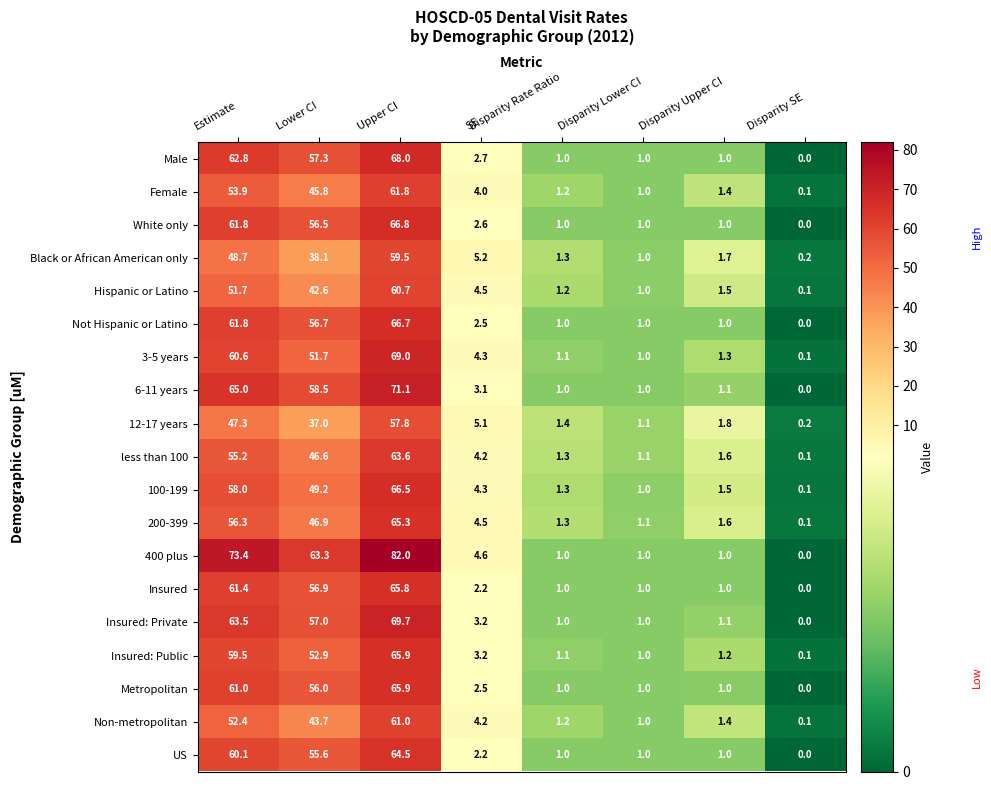

Which category has the lowest value across all series?

Disparity SE